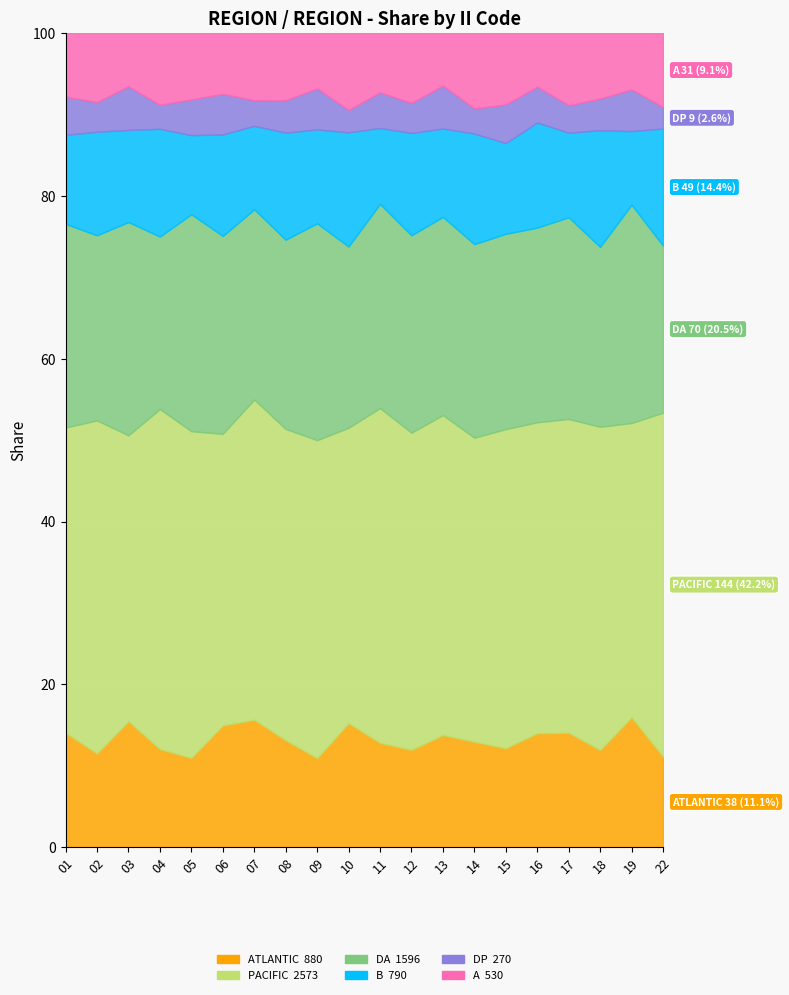

Is it true that PACIFIC equals 134 at 13?

True